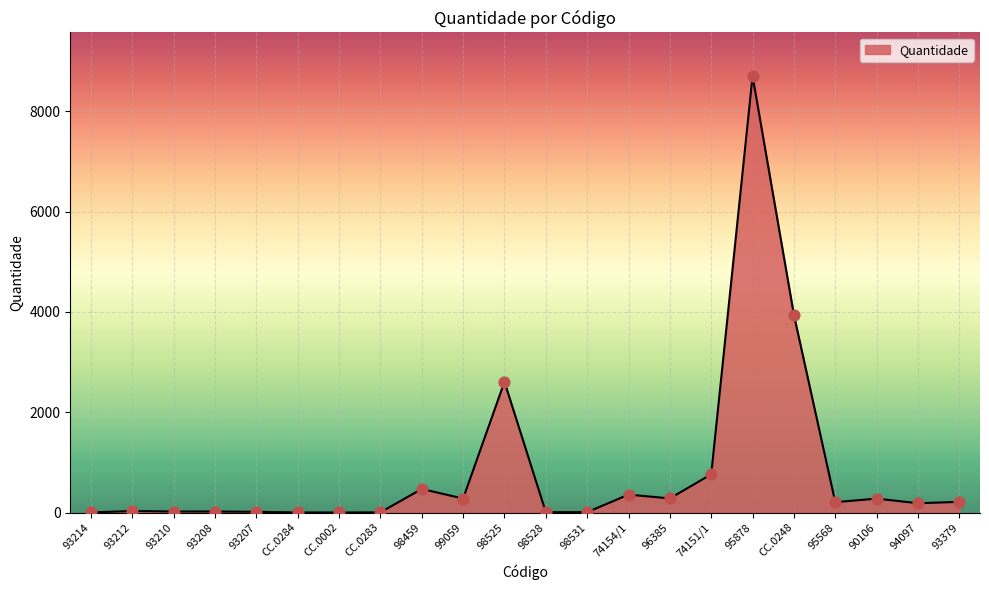

What is the ratio of the value at 93214 to the value at CC.0283?

0.3